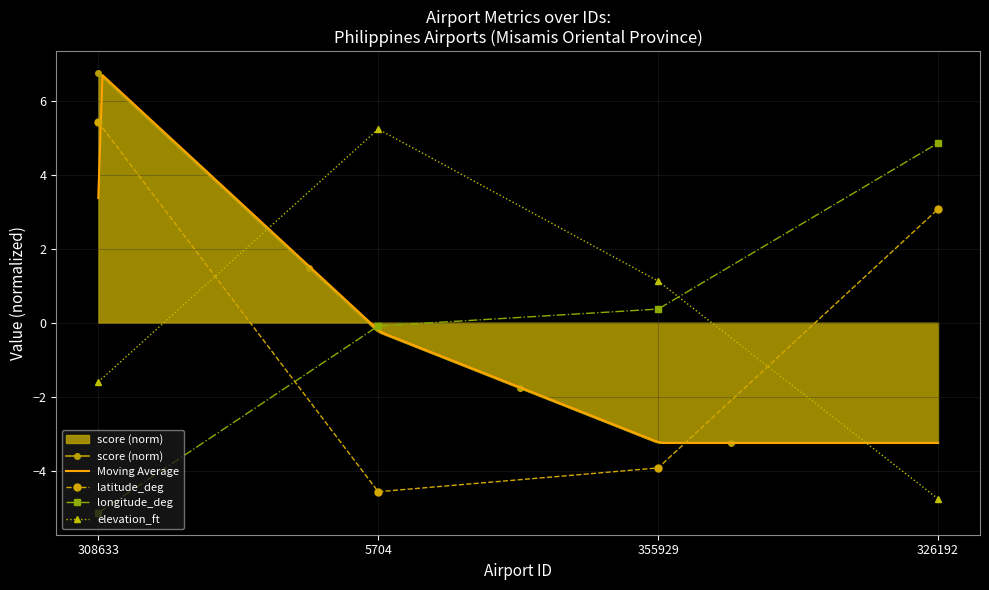

Rank the categories by latitude_deg value from highest to lowest.

308633, 326192, 355929, 5704